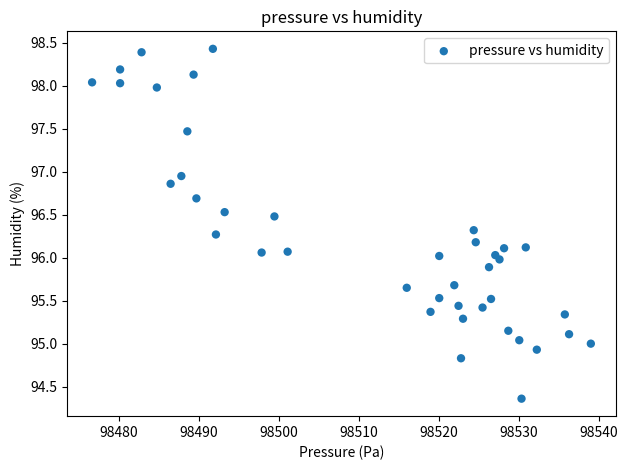

What is the range of Y values (max minus min)?

4.1